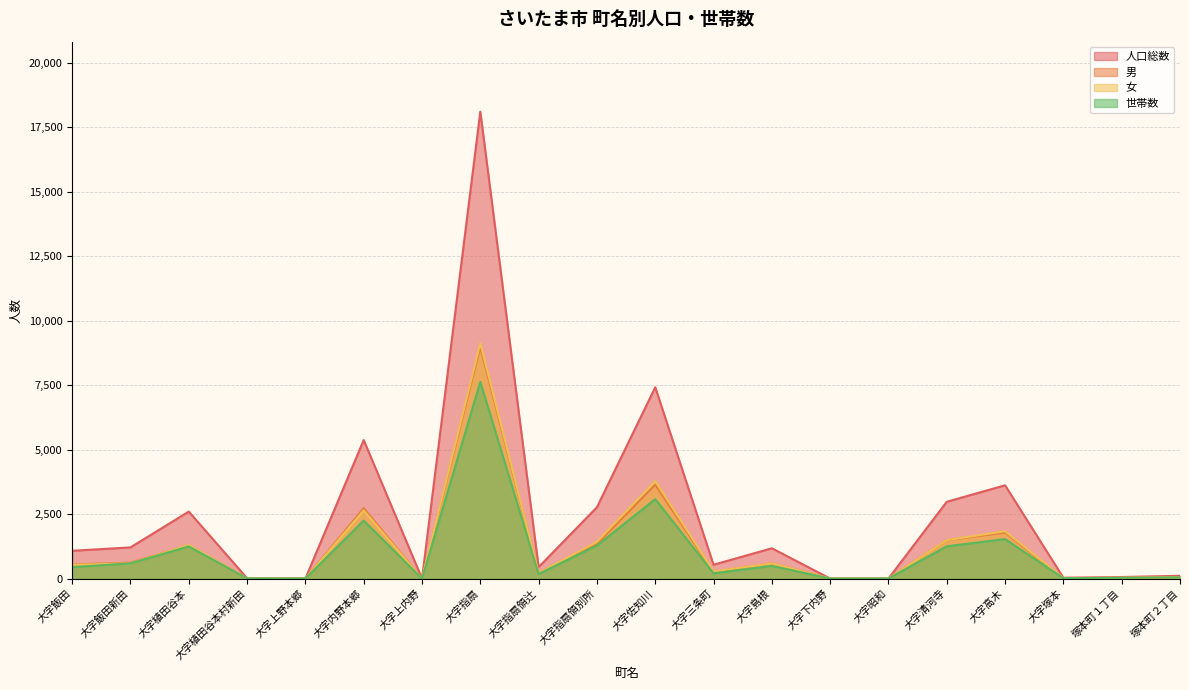

At which category does 女 reach its first local peak?

大字植田谷本